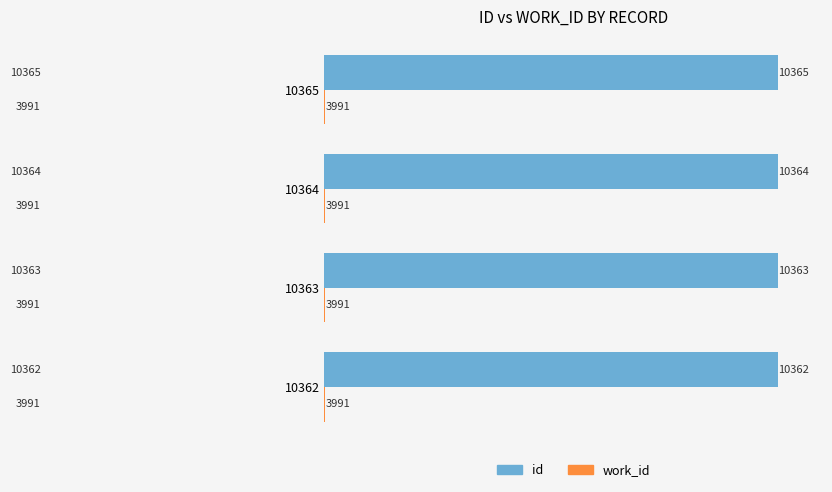

Which series has the widest spread of values?

id